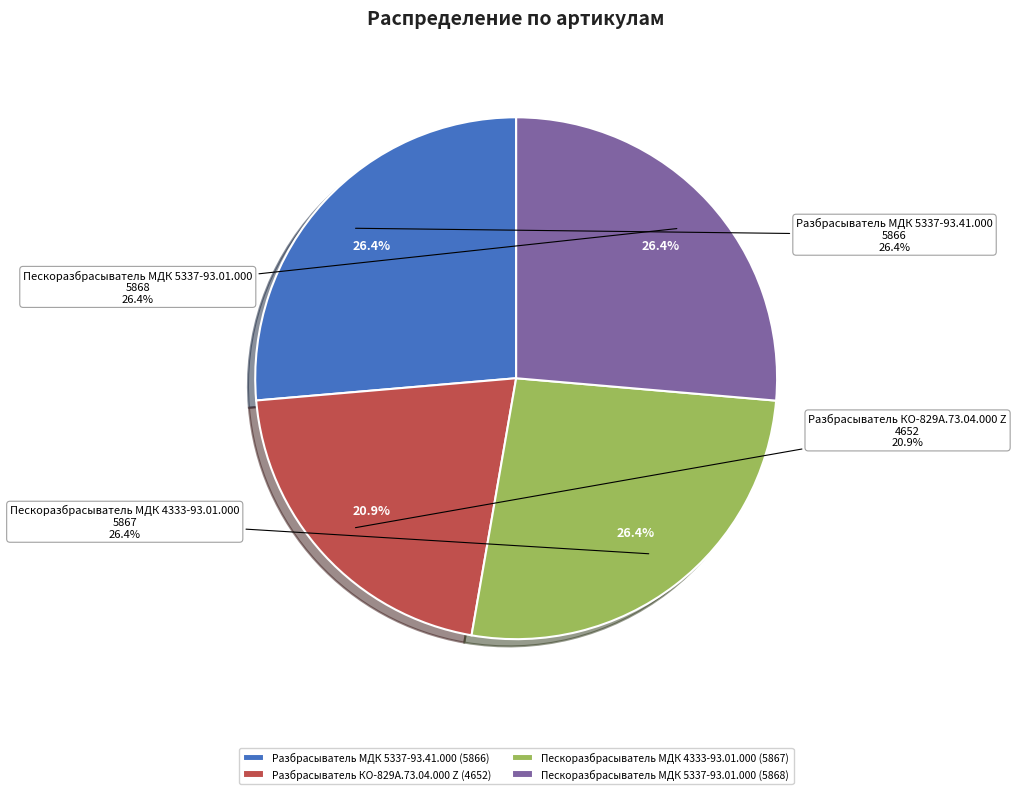

Count the number of slices in the pie.

4